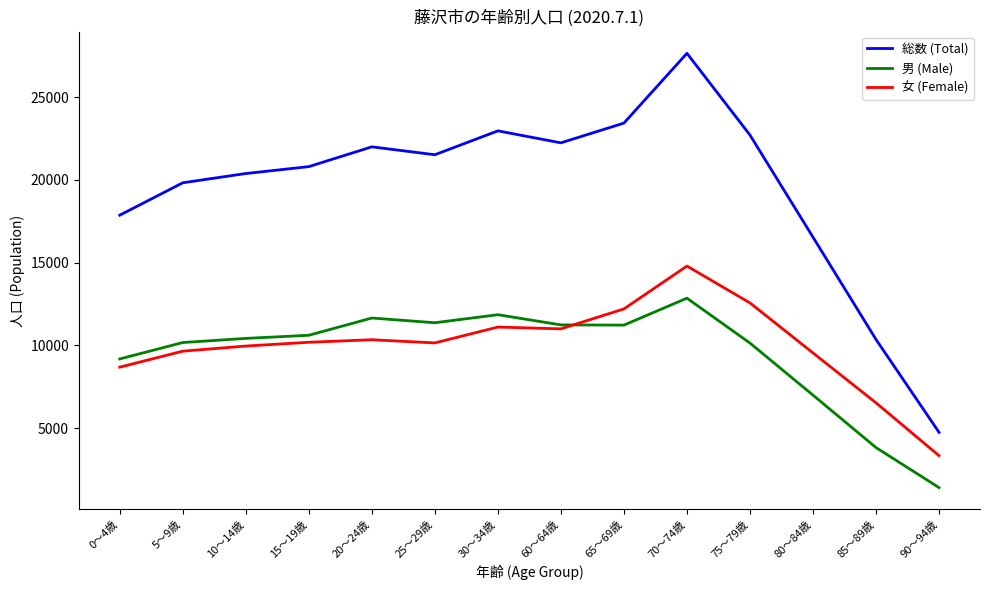

Which series has the largest range (max minus min)?

総数 (Total)